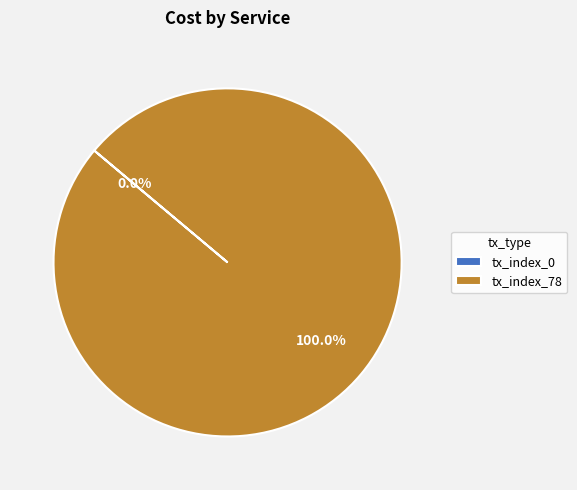

True or false: tx_index_0 accounts for 0% of the total.

True